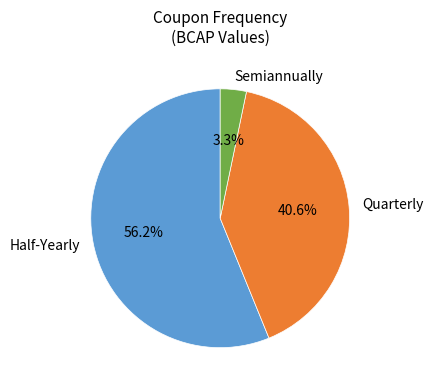

What is the total percentage of Quarterly and Half-Yearly?

96.7%